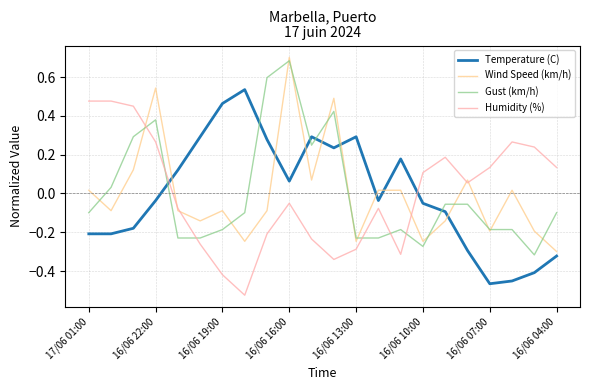

How many intersections are there between Gust (km/h) and Humidity (%)?

6